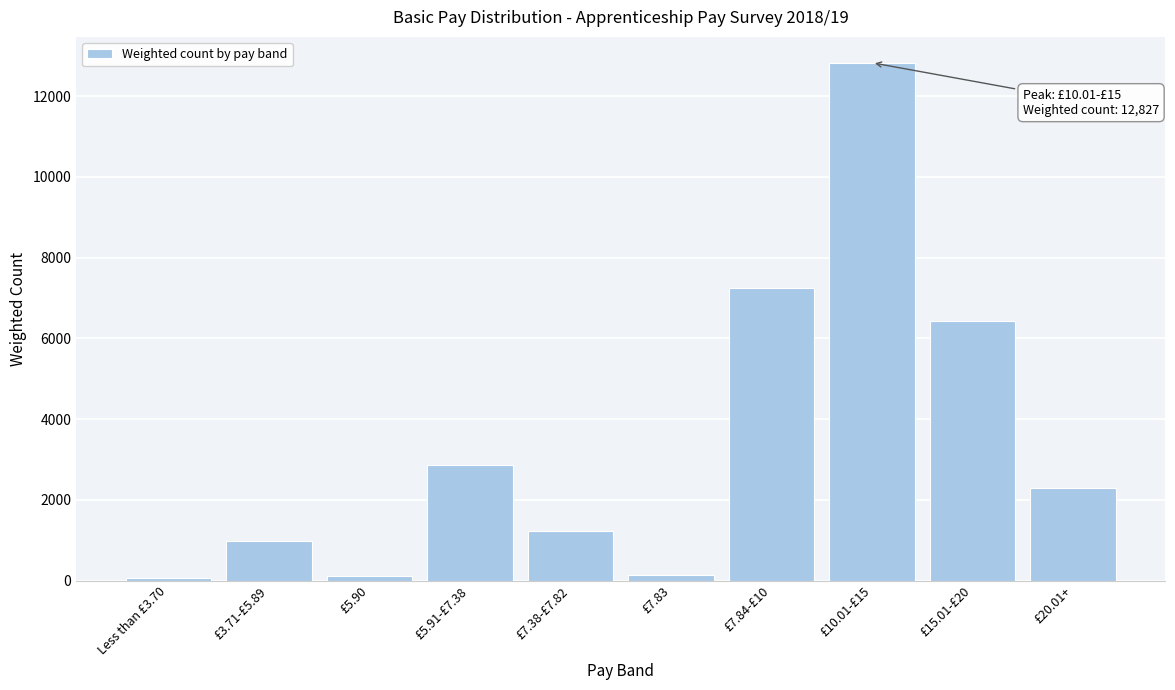

What is the difference between the maximum and minimum values?

12758